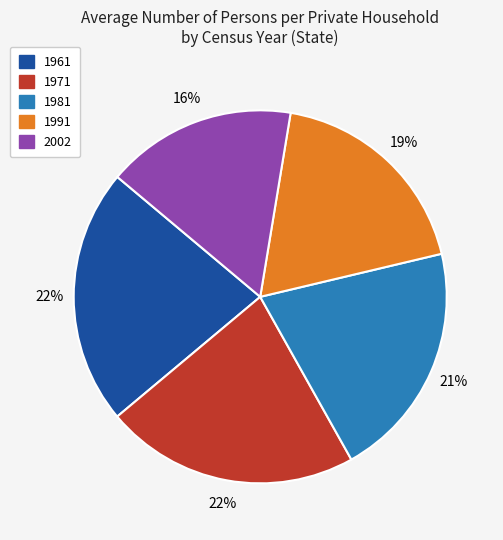

Between 1961 and 1981, which is larger?

1961